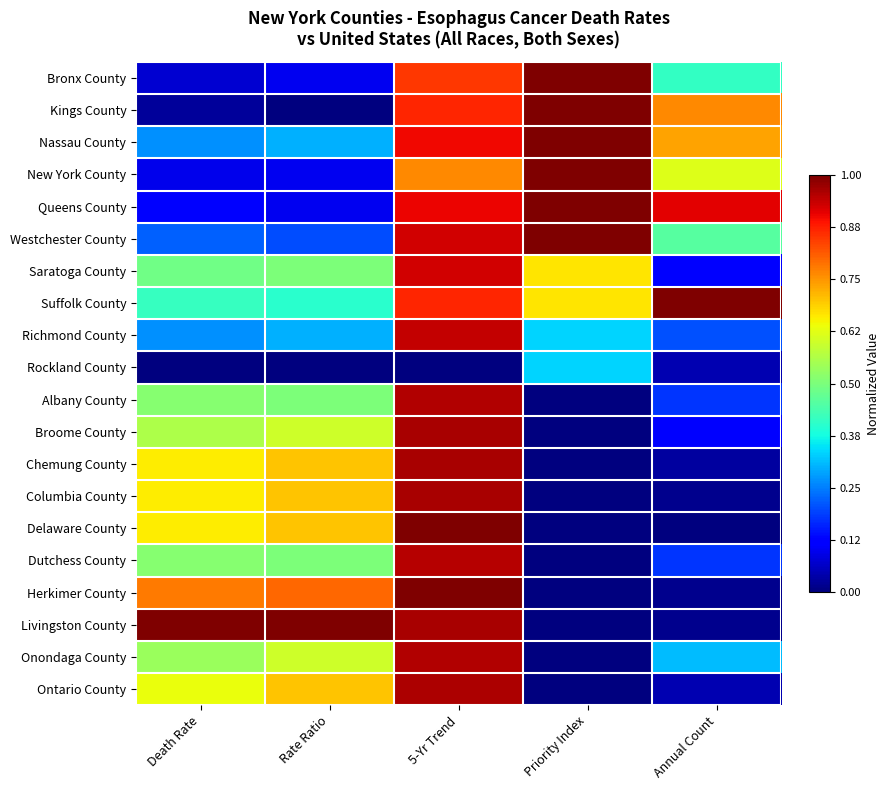

How many data points in Kings County are above 0?

4